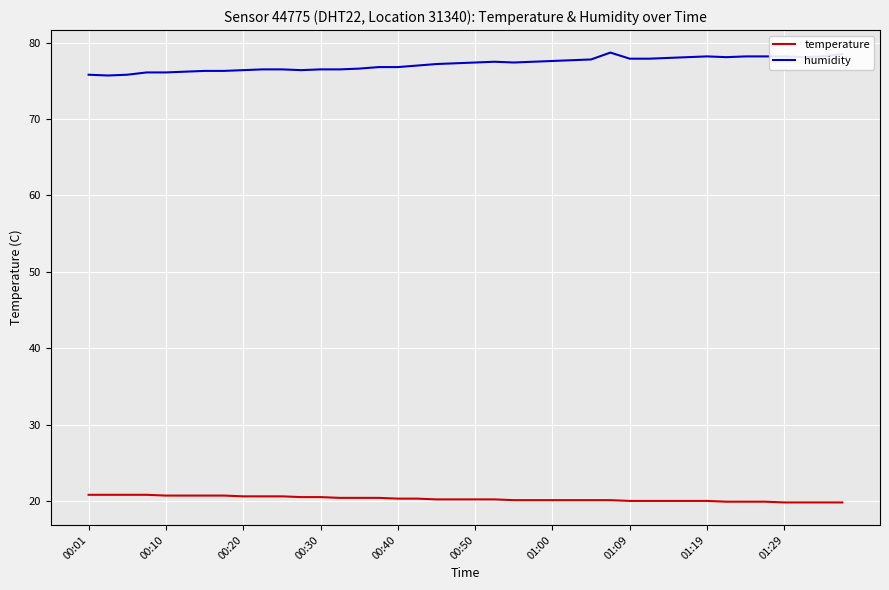

At how many categories does at least one series exceed 22?

40